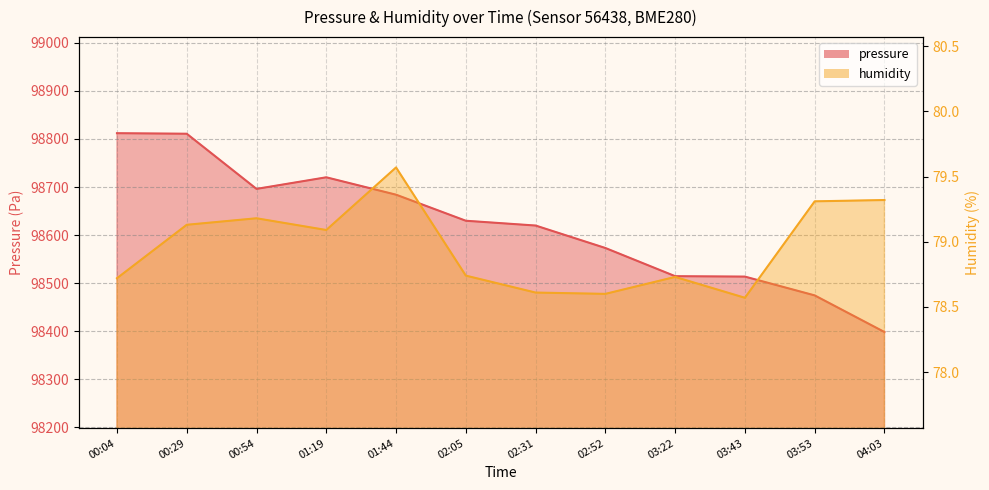

Is it true that pressure equals 98720.2 at 01:19?

True